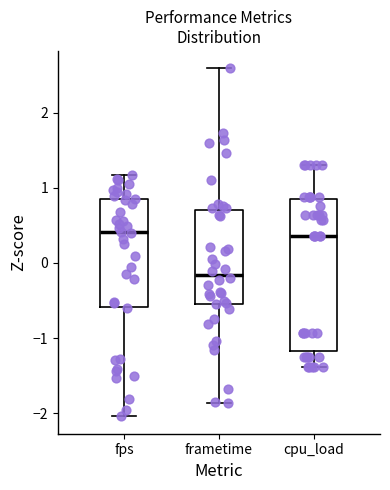

Where does the lower whisker of the box for frametime end on the y-axis? The values are not printed on the chart, so give them approximately, as read against the axis.

-1.9